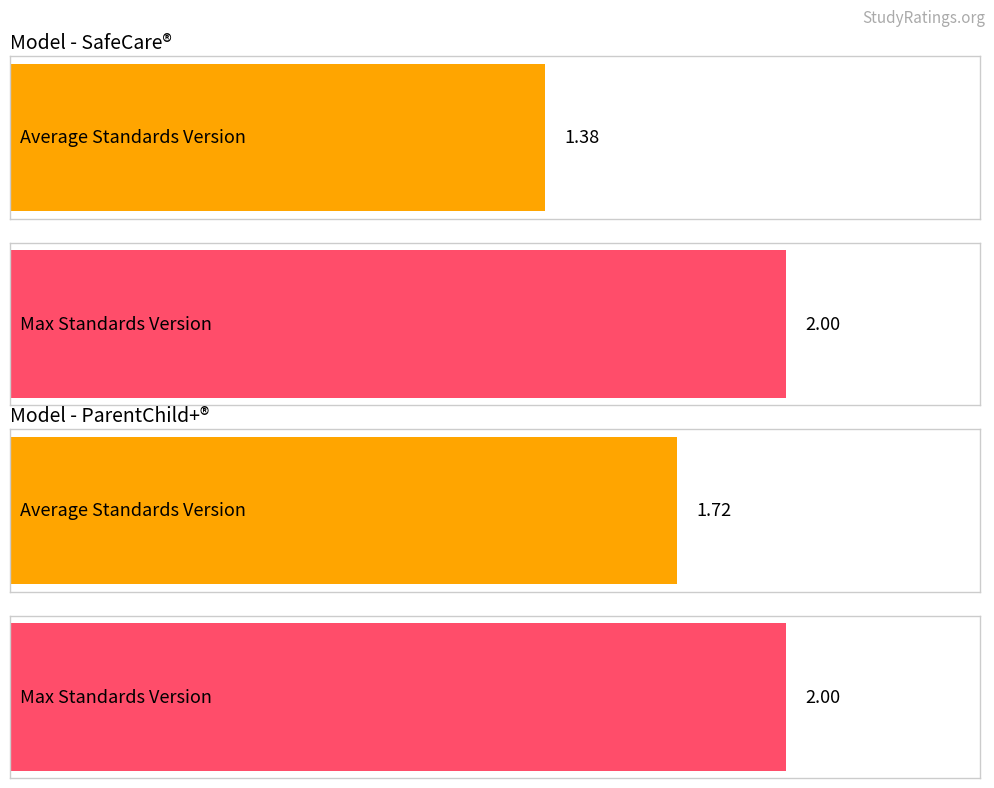

Which series has the largest range (max minus min)?

Average Standards Version